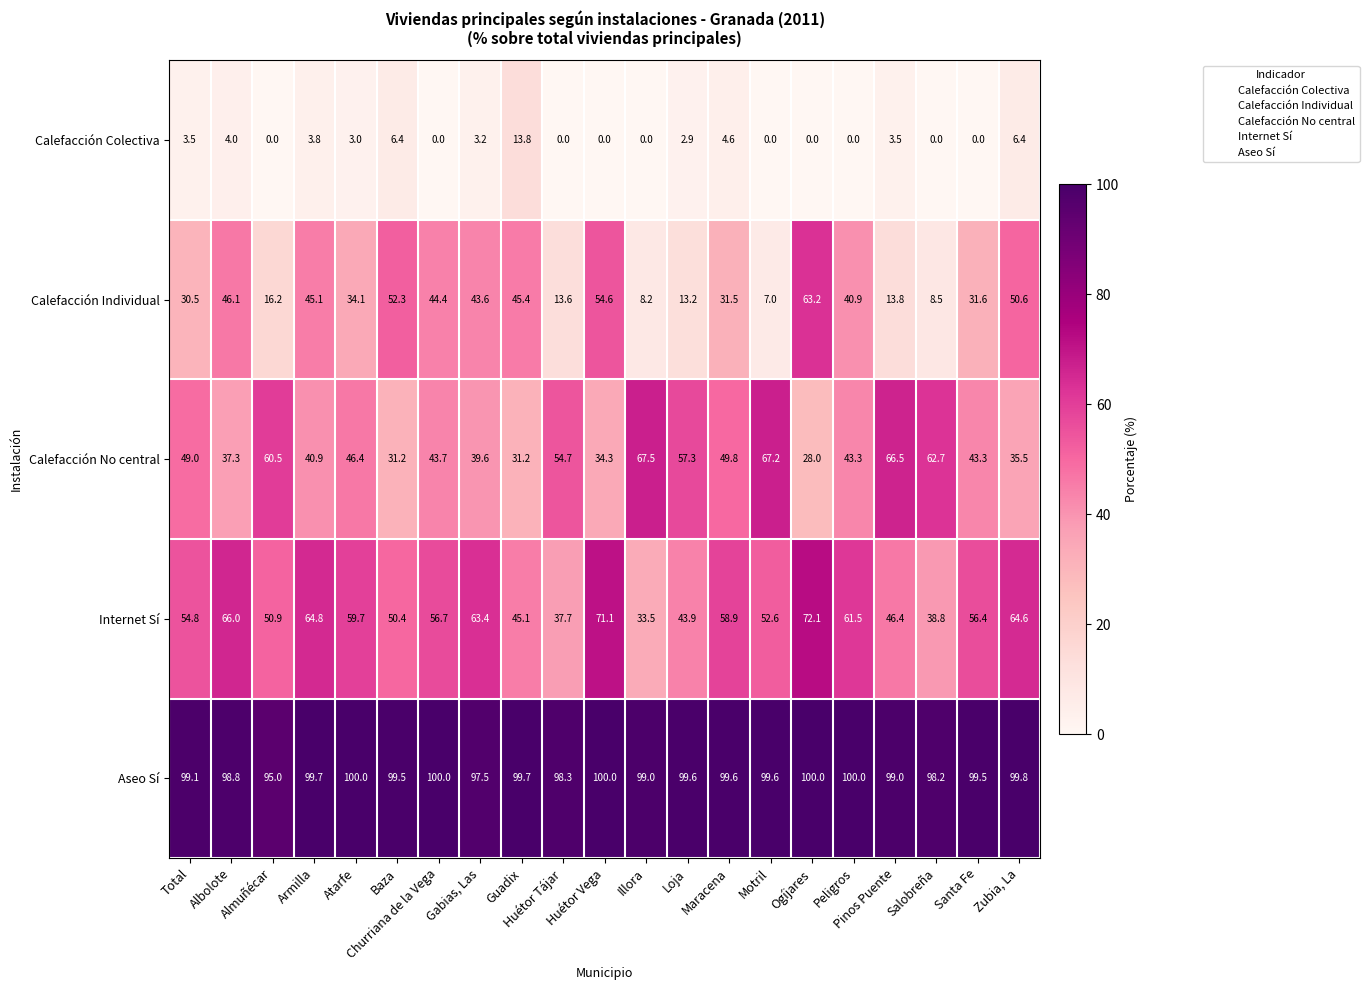

At how many categories does at least one series exceed 40?

21